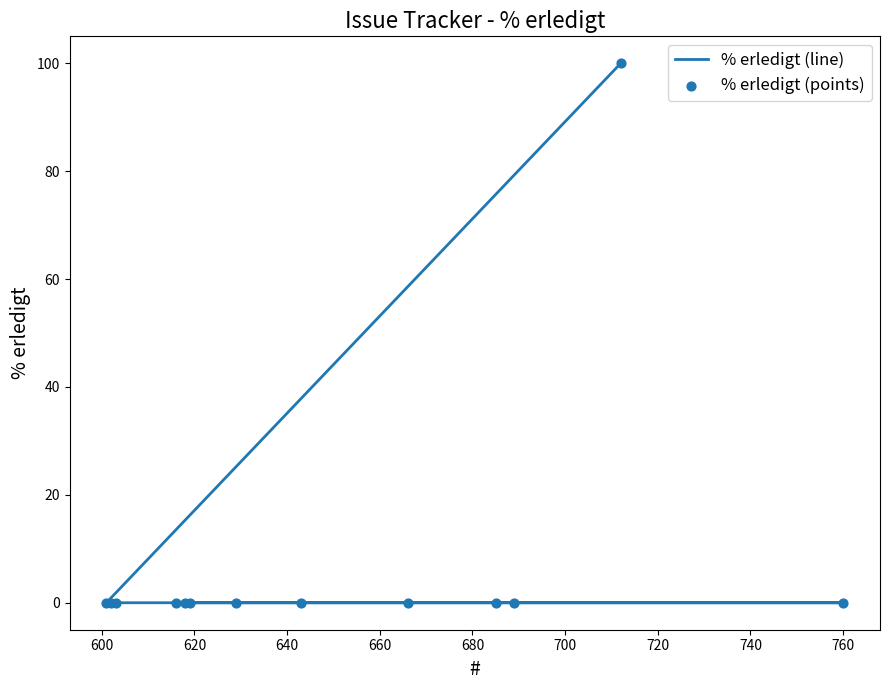

What are all the series names shown in the legend?

% erledigt (line), % erledigt (points)